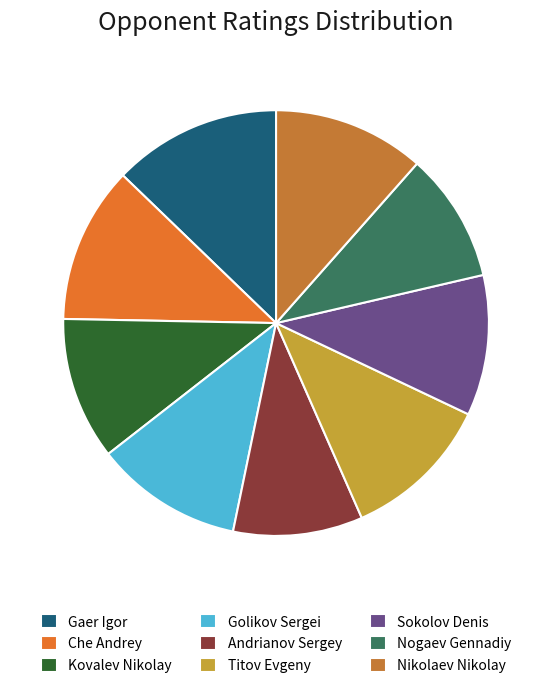

Do Golikov Sergei and Sokolov Denis together represent more than half of the pie?

No